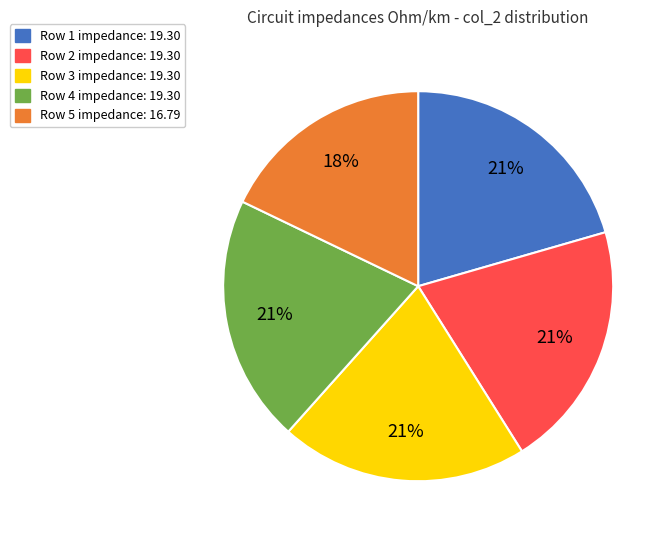

To the nearest percent, what is the difference between the largest and smallest slice percentages?

3%